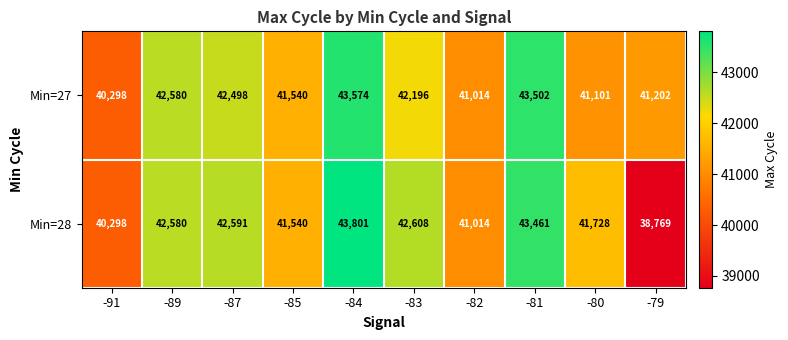

Between -87 and -81, which series saw the biggest shift?

Min=27